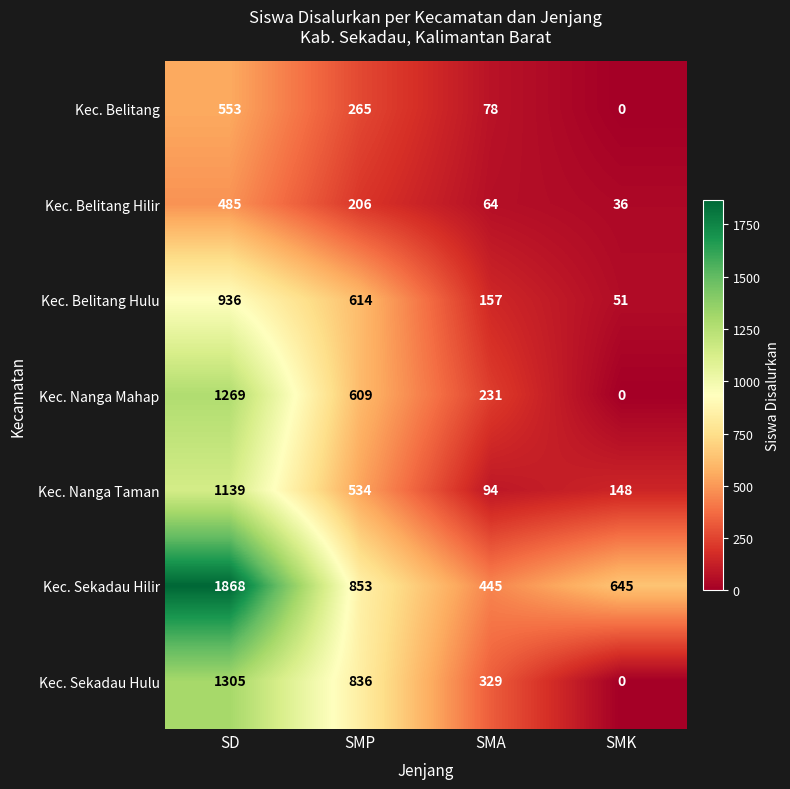

Is it true that Kec. Sekadau Hilir equals 1868 at SD?

True